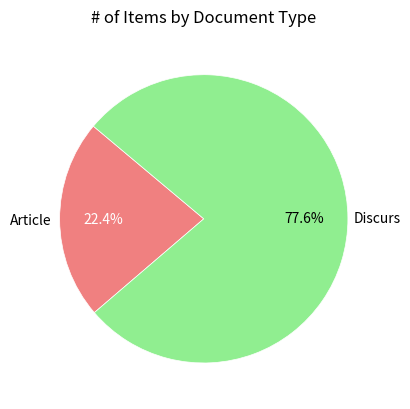

Rank the categories by value from lowest to highest.

Article, Discurs